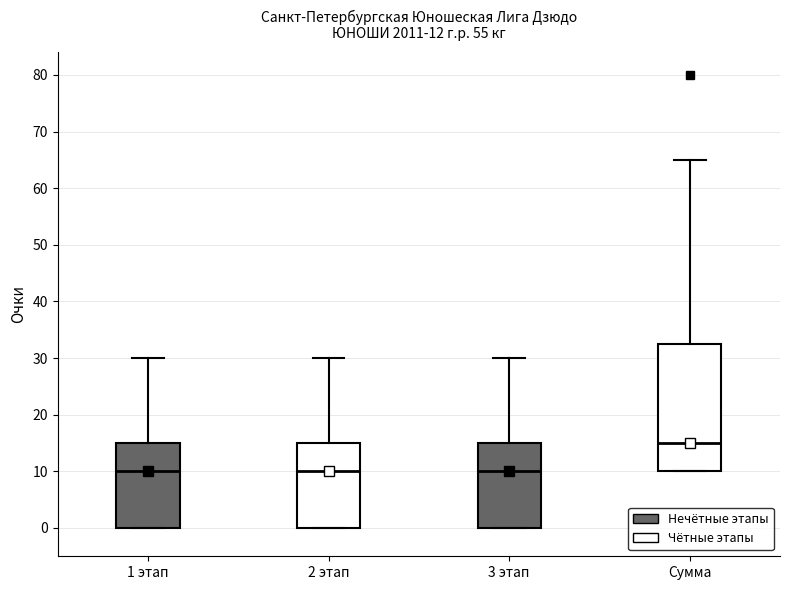

Which box is the tallest, from its lower edge to its upper edge?

Сумма